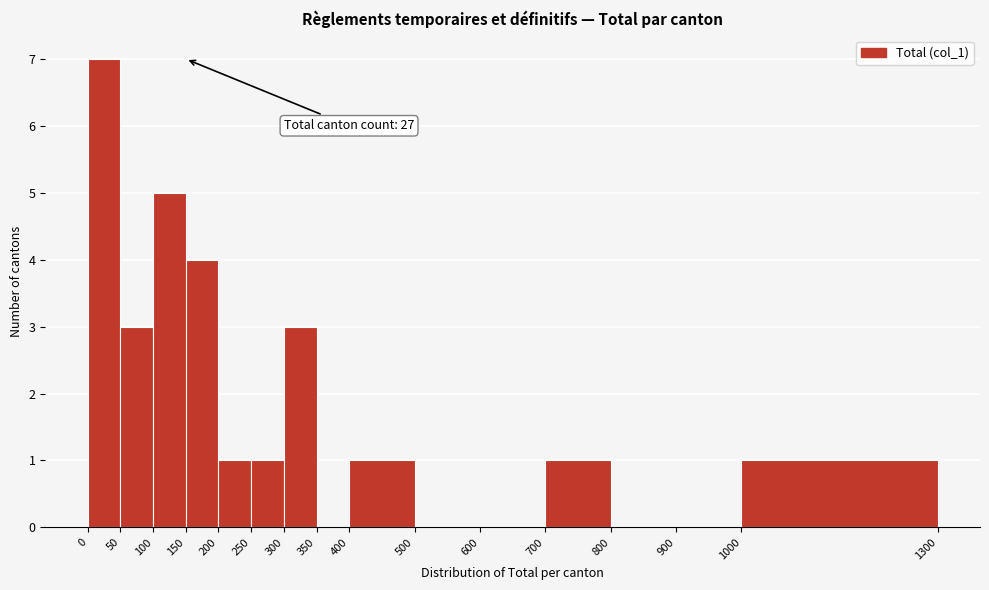

Over which range of the x-axis is the bar tallest?

0 to 50